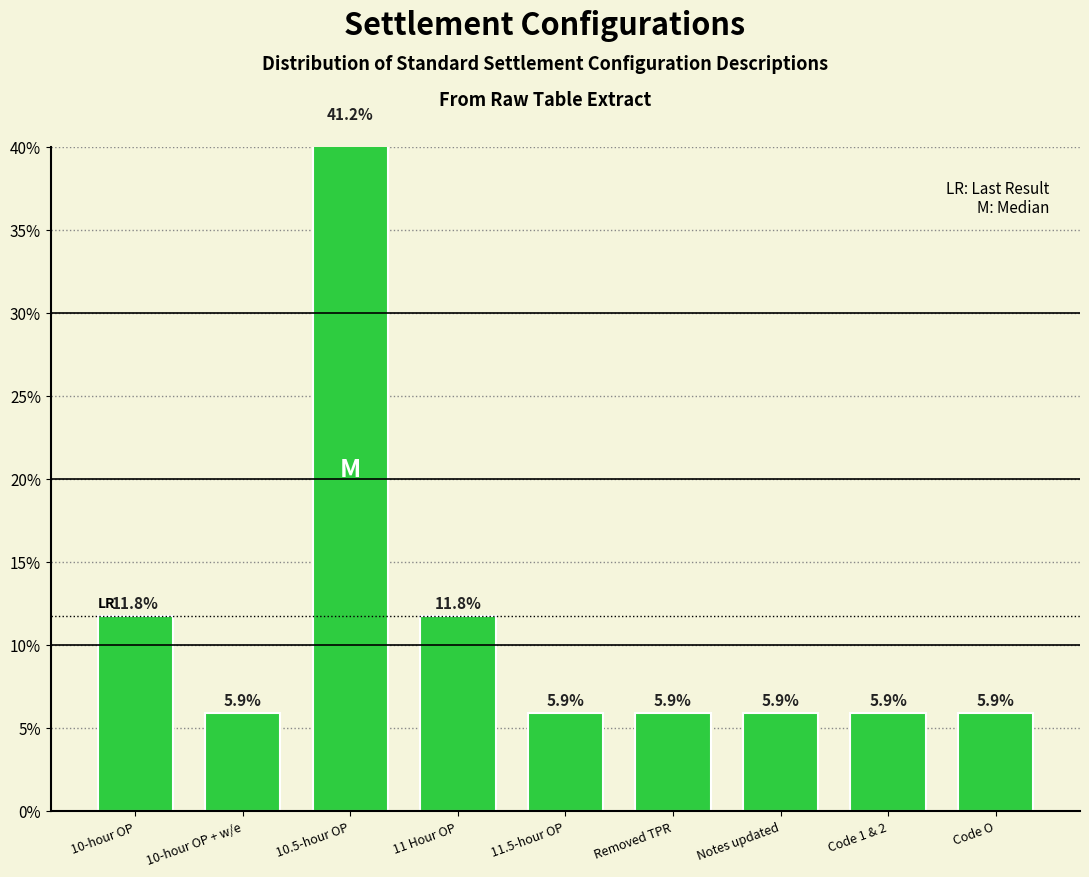

List the labels in order of value, smallest first.

10-hour OP + w/e, 11.5-hour OP, Removed TPR, Notes updated, Code 1 & 2, Code O, 10-hour OP, 11 Hour OP, 10.5-hour OP